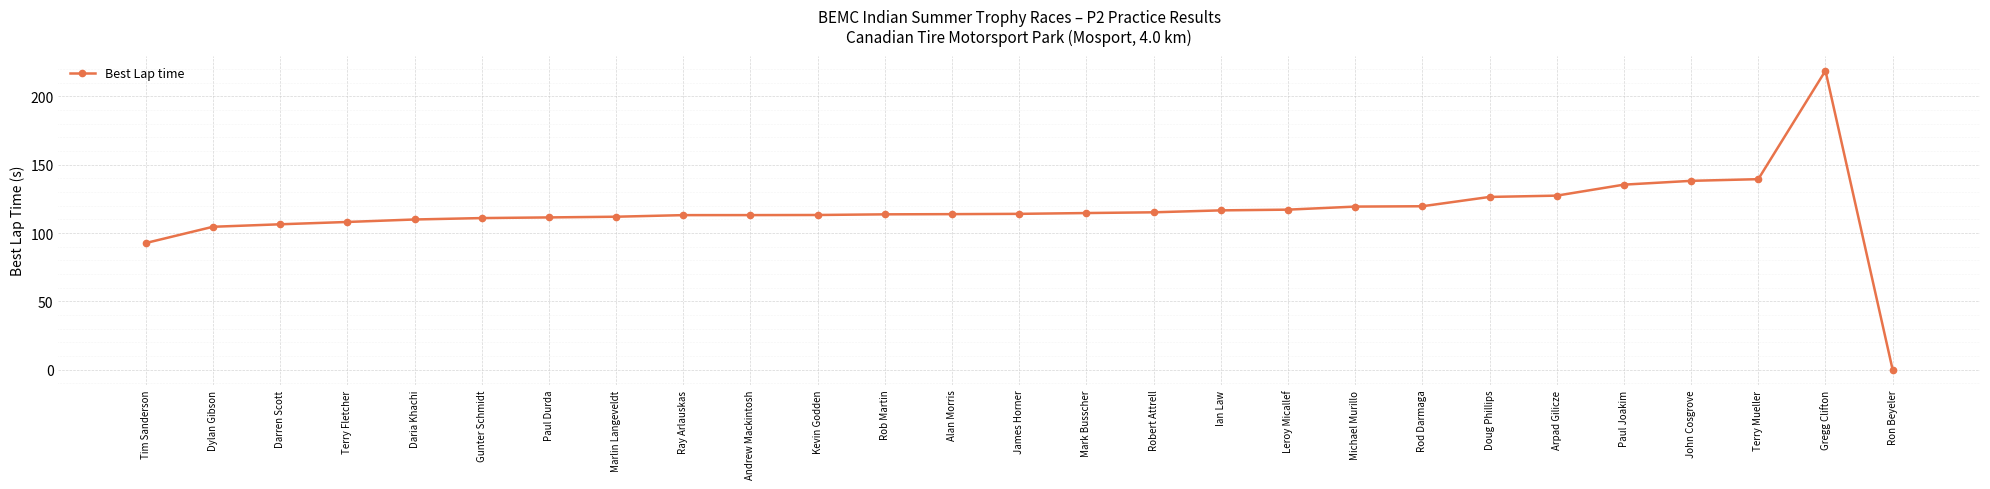

Where does the data first go above 113?

Ray Arlauskas